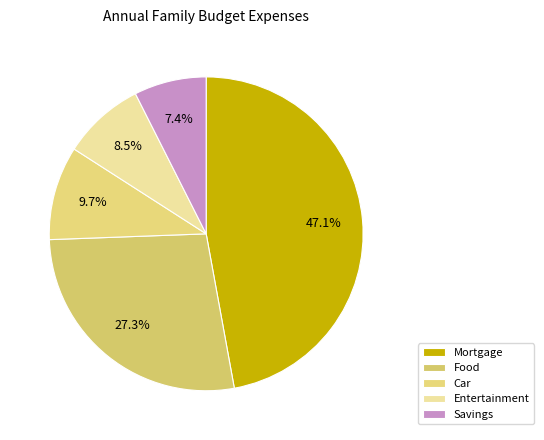

Count the number of slices in the pie.

5